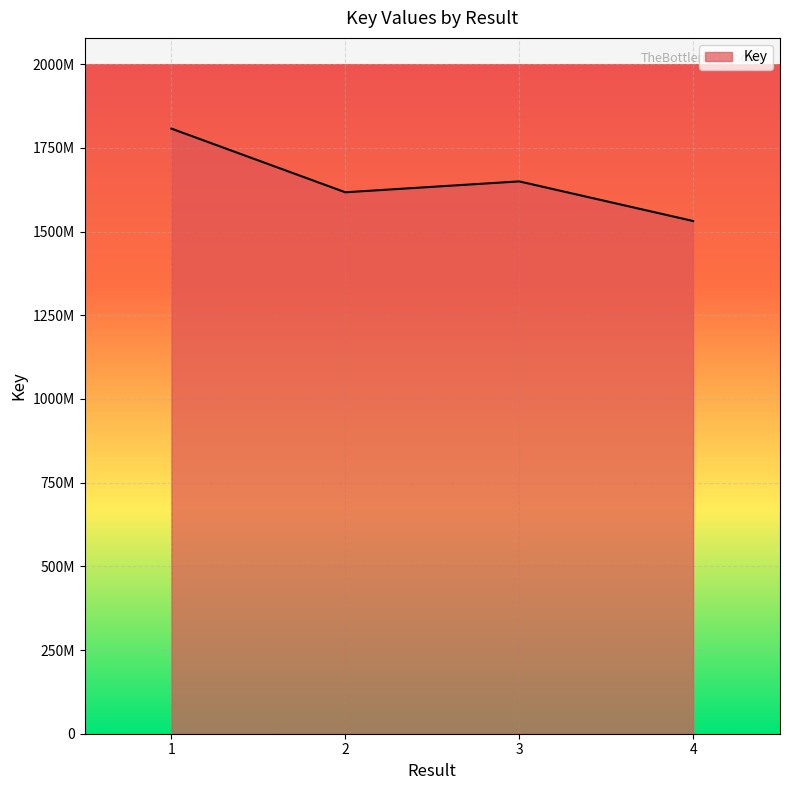

Where is the first local maximum?

3